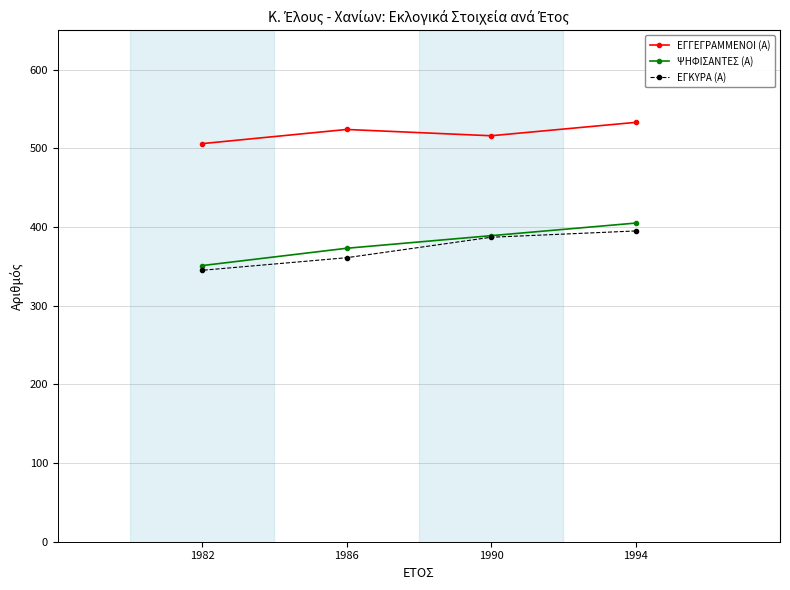

What is the value of the ΕΓΚΥΡΑ (Α) point at the 1st from the left?

345